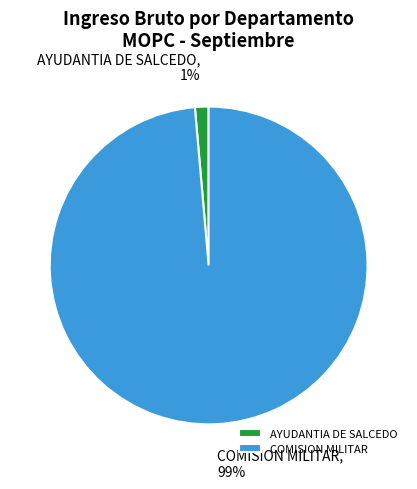

Does AYUDANTIA DE SALCEDO represent more than half of the total?

No